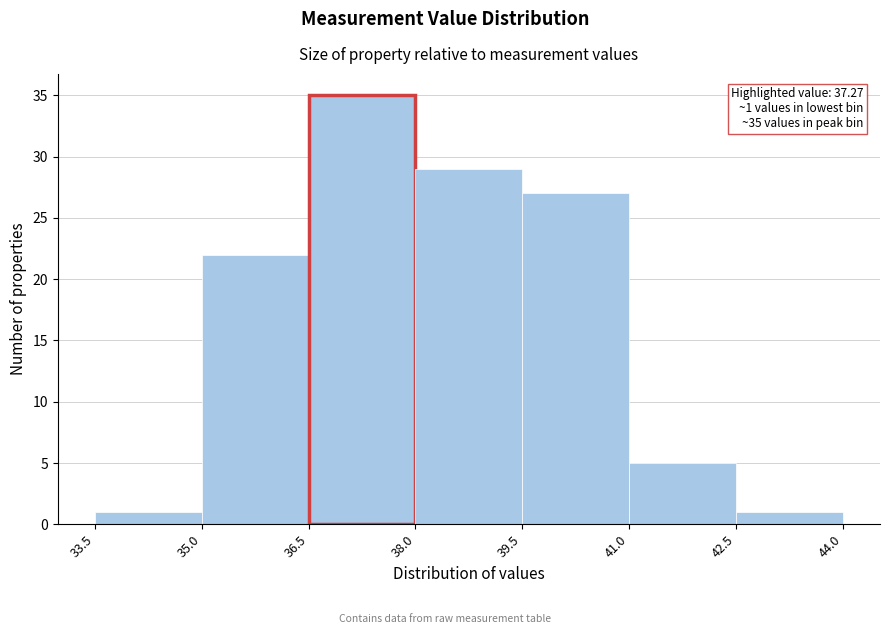

Over which range of the x-axis is the bar tallest?

36.5 to 38.0